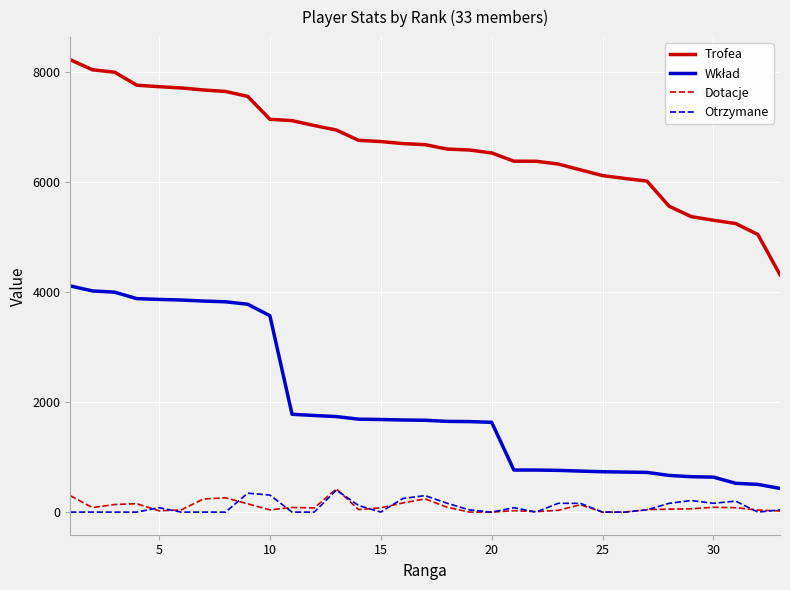

True or false: Otrzymane and Trofea cross at least once.

False